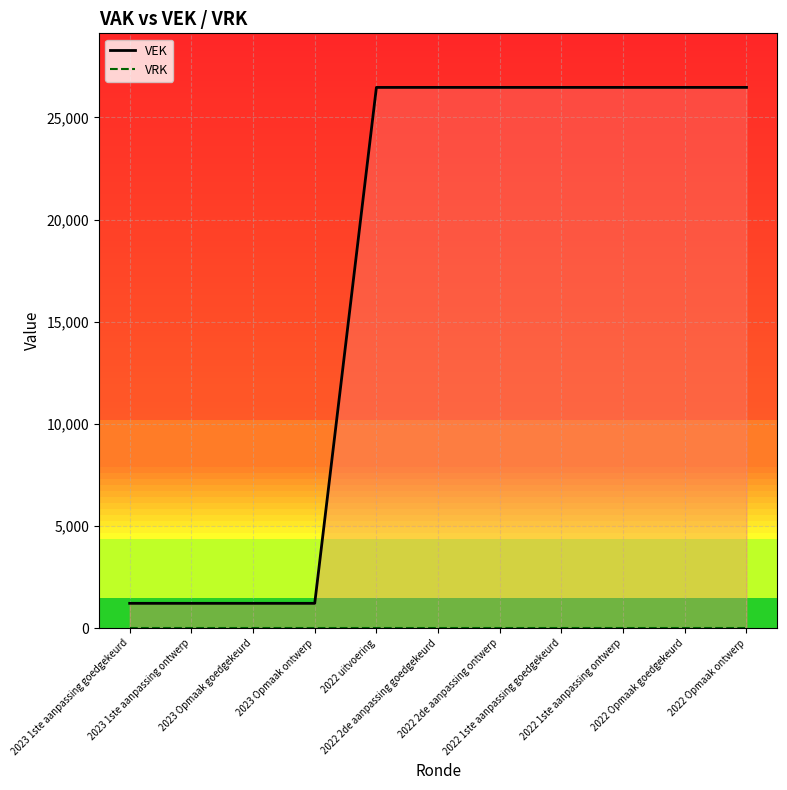

What is the label of the 6th point from the right?

2022 2de aanpassing goedgekeurd